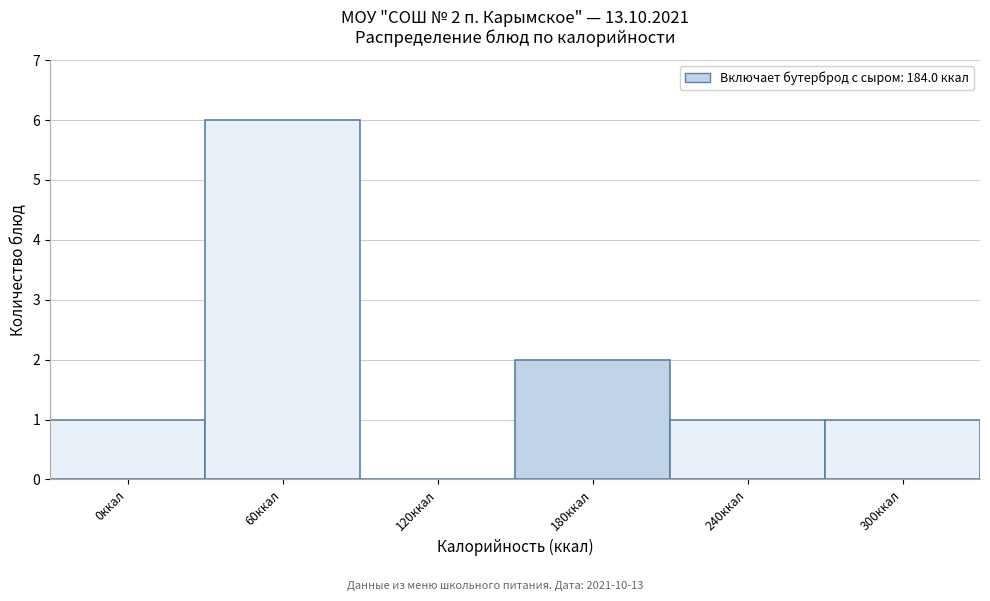

Reading left to right, what are all the values shown in this chart?

0ккал=1	60ккал=6	120ккал=0	180ккал=2	240ккал=1	300ккал=1